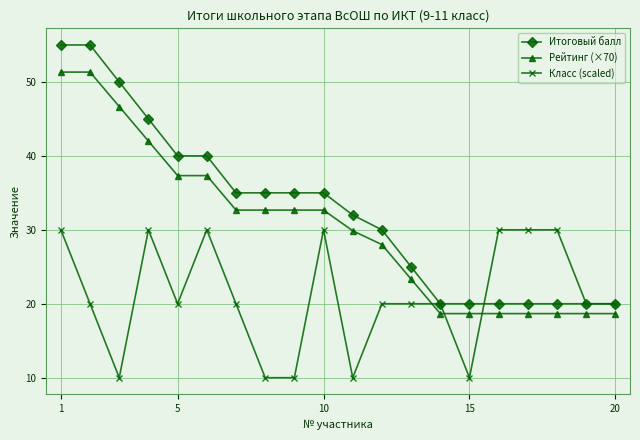

Is this an area chart (filled region under the line)?

No